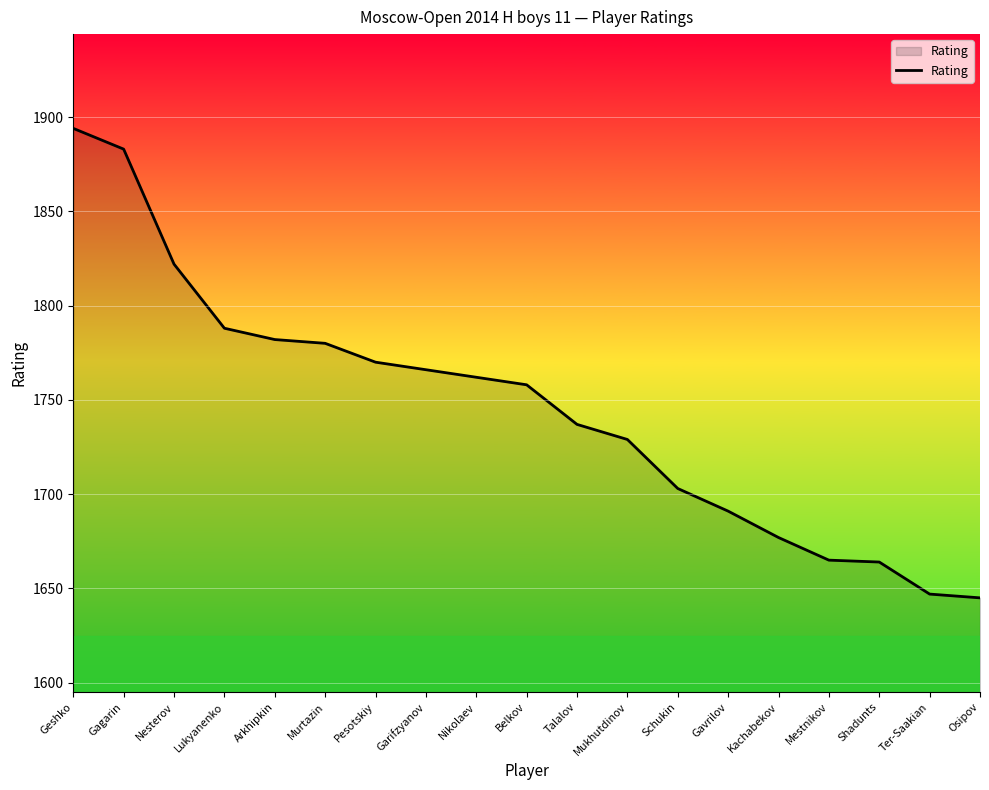

What is the change in value from Gagarin to Pesotskiy?

-113